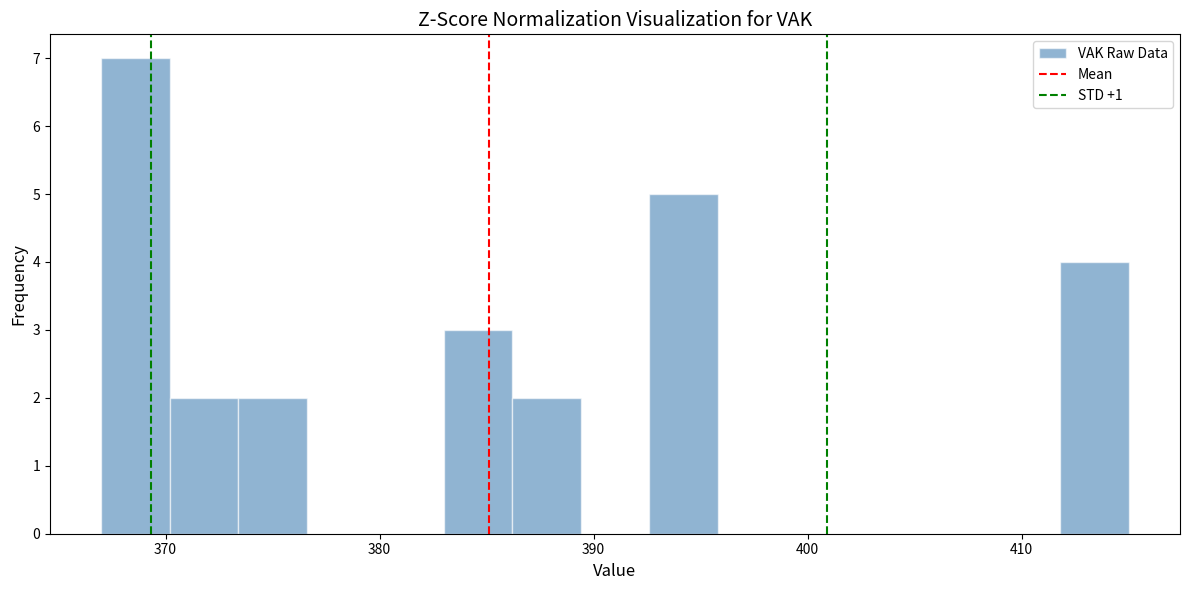

Read against the x-axis, roughly where is the centre of the tallest bar?

369